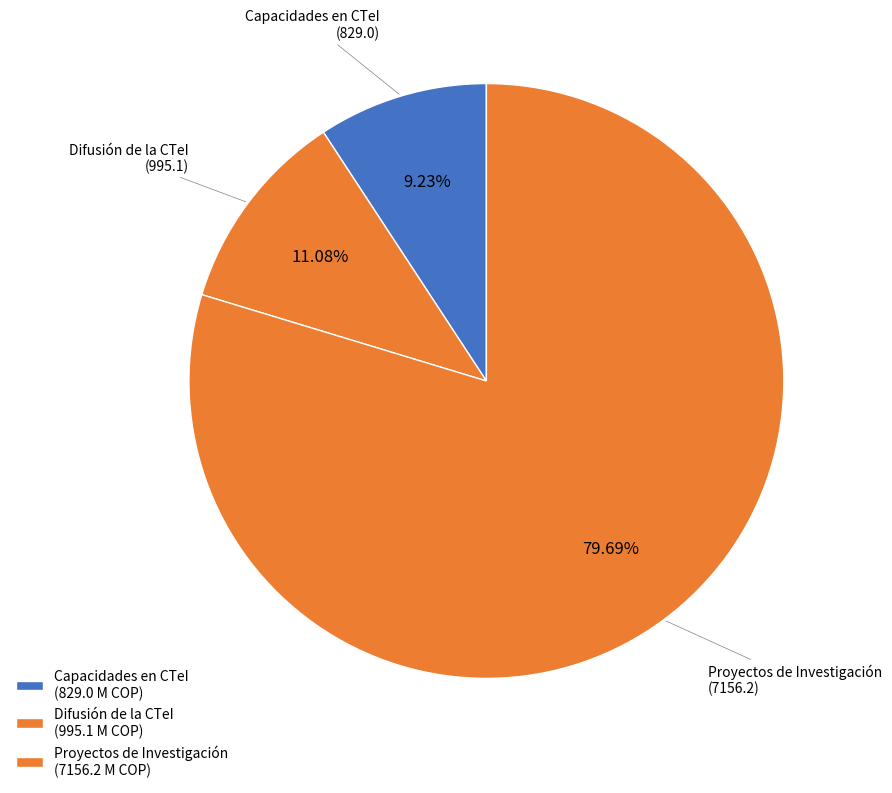

To the nearest percent, what percentage of the pie is Difusión de la CTeI?

11%